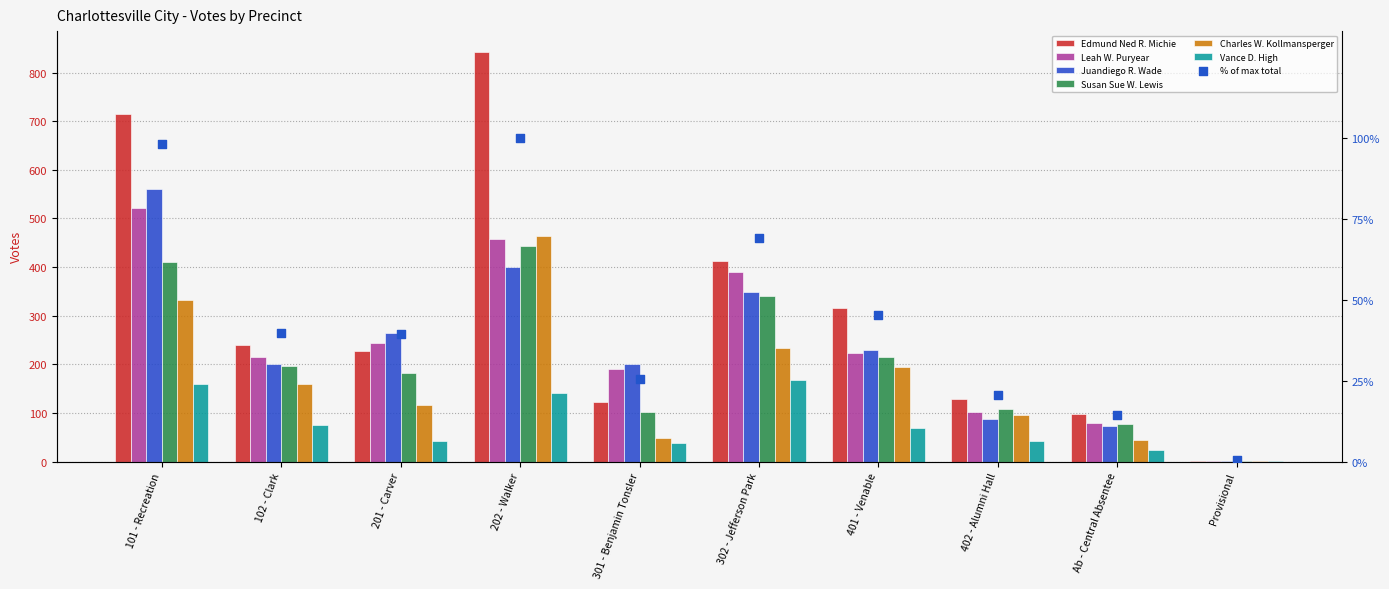

At how many categories does at least one series exceed 584?

2